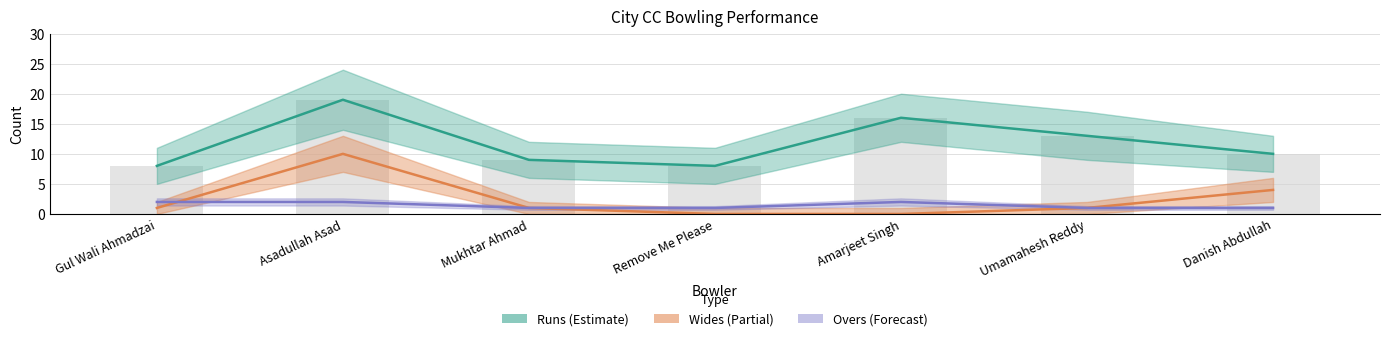

Does the chart contain any negative values?

No